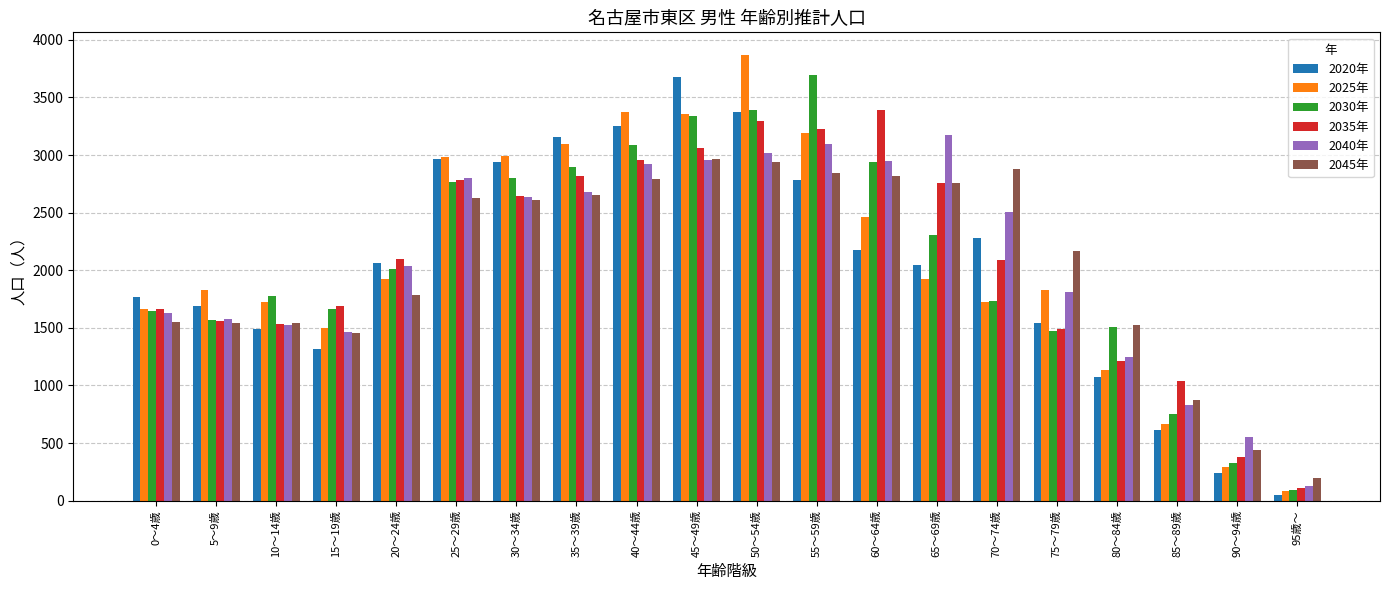

Which series has the widest spread of values?

2025年